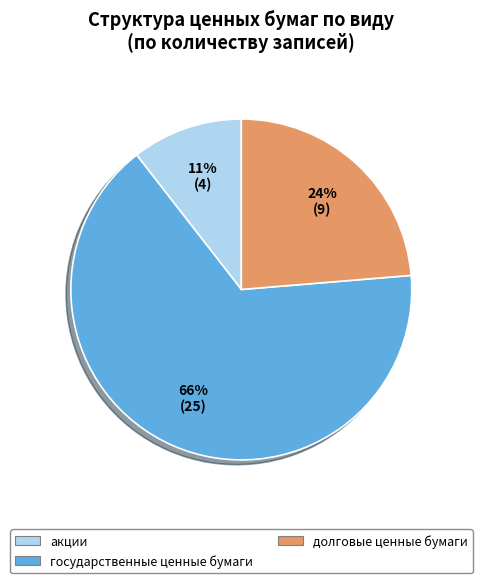

What is the smallest slice in the pie chart?

акции